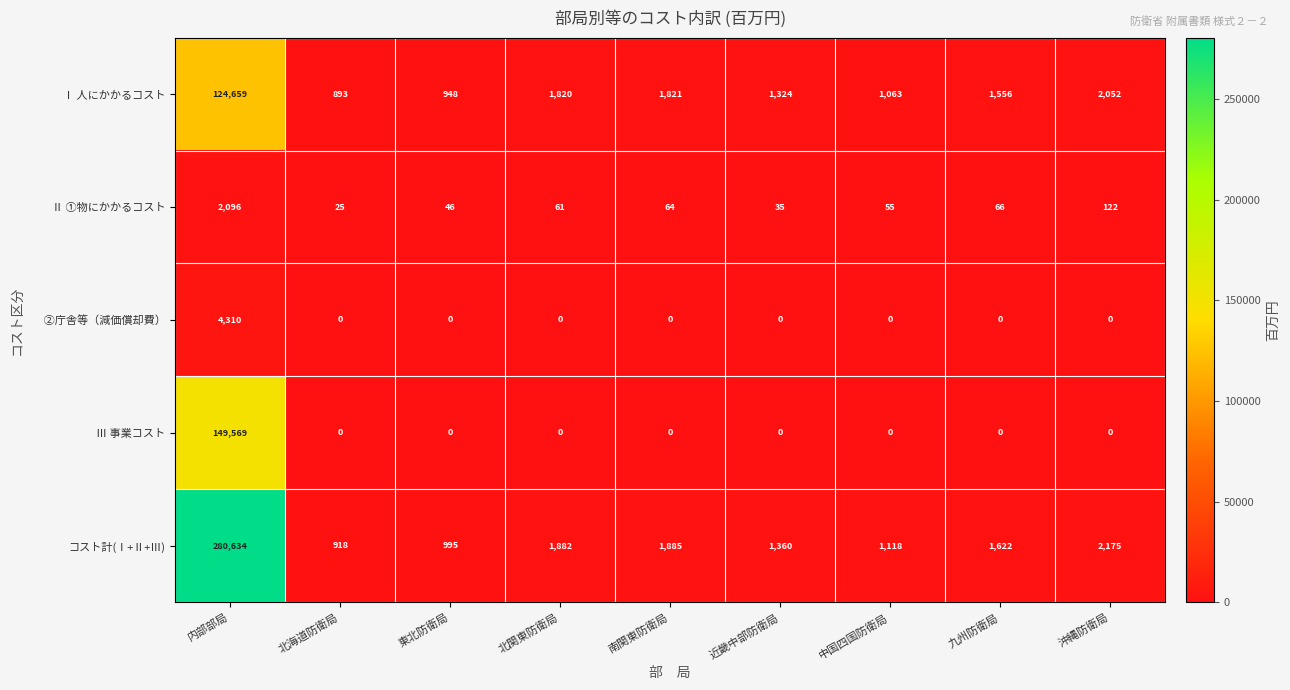

At which category is the sum across all series the highest?

内部部局